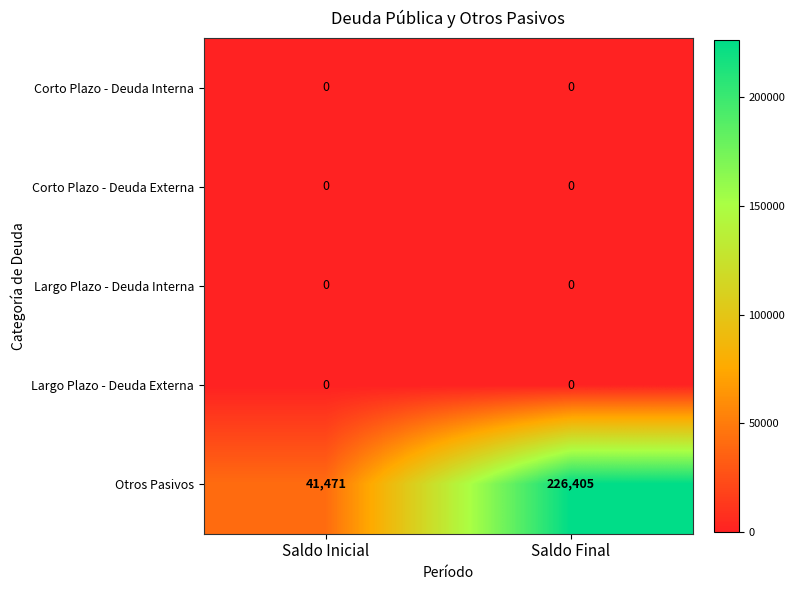

At which category is the sum across all series the highest?

Saldo Final